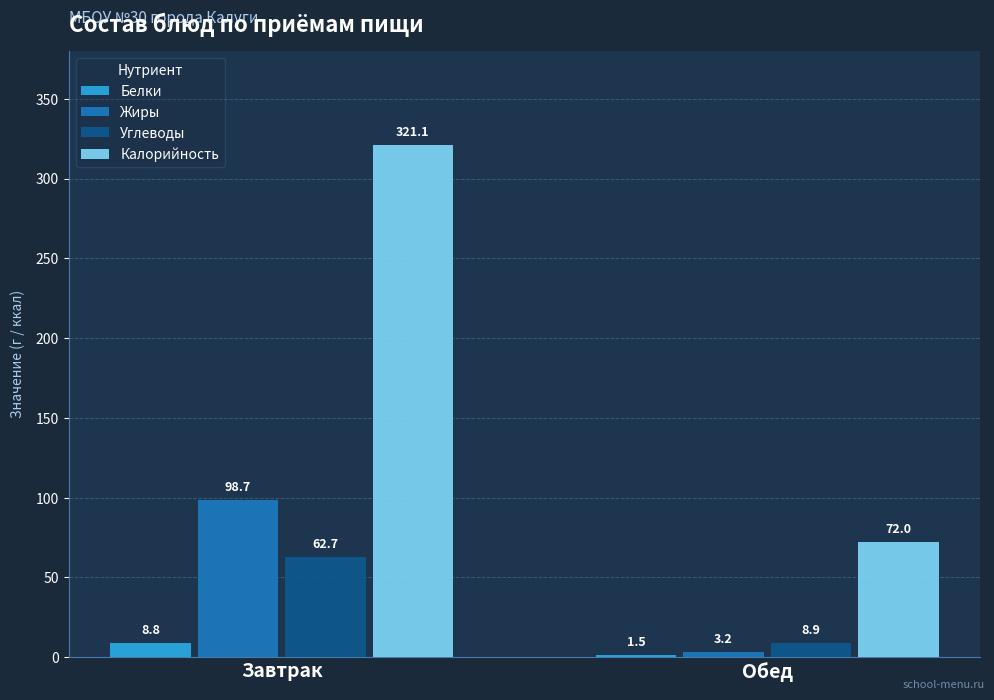

What is the average value of the Калорийность series?

196.6